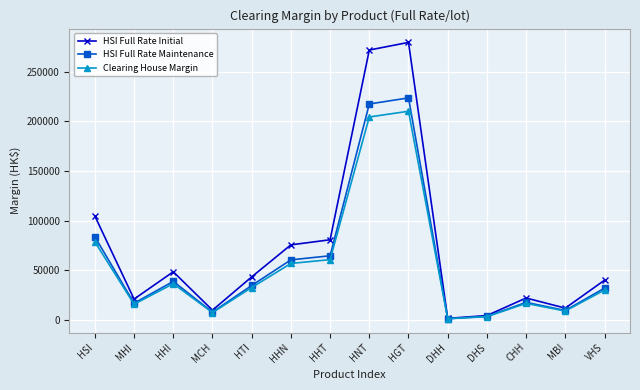

Where does the HSI Full Rate Initial series first go above 43251?

HSI